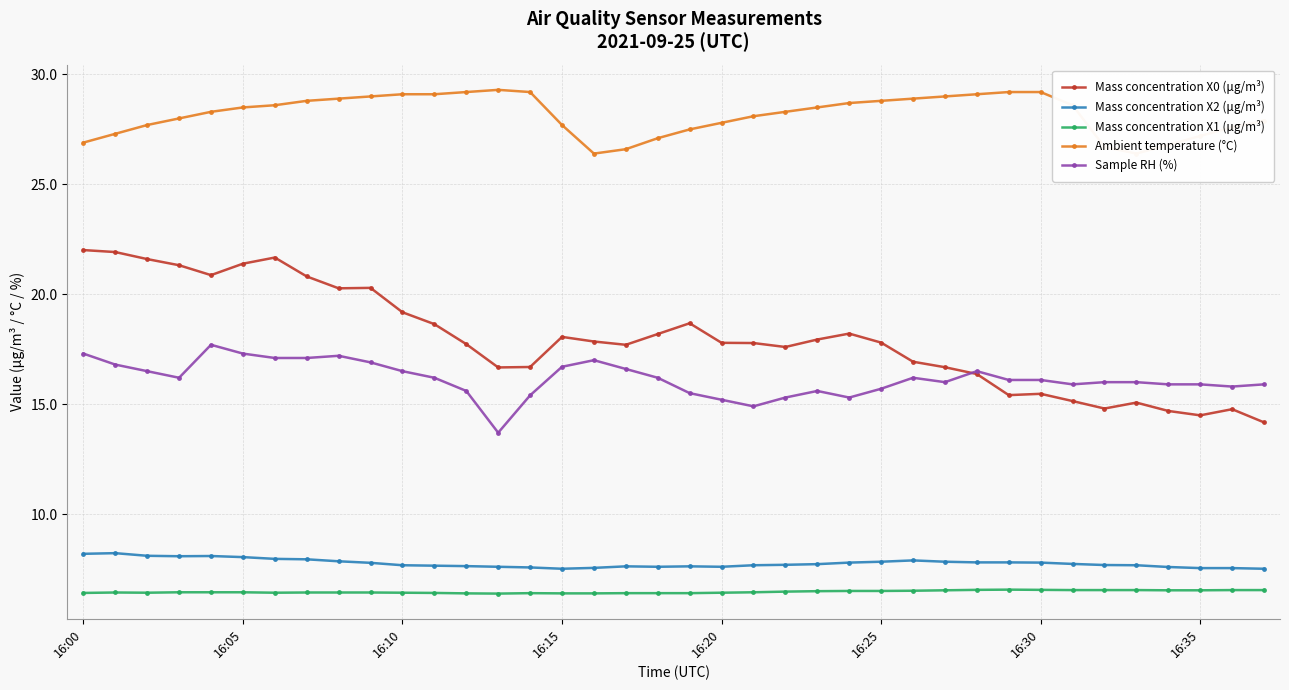

The Mass concentration X1 (μg/m³) series shows 6.4 at 14. True or false?

True